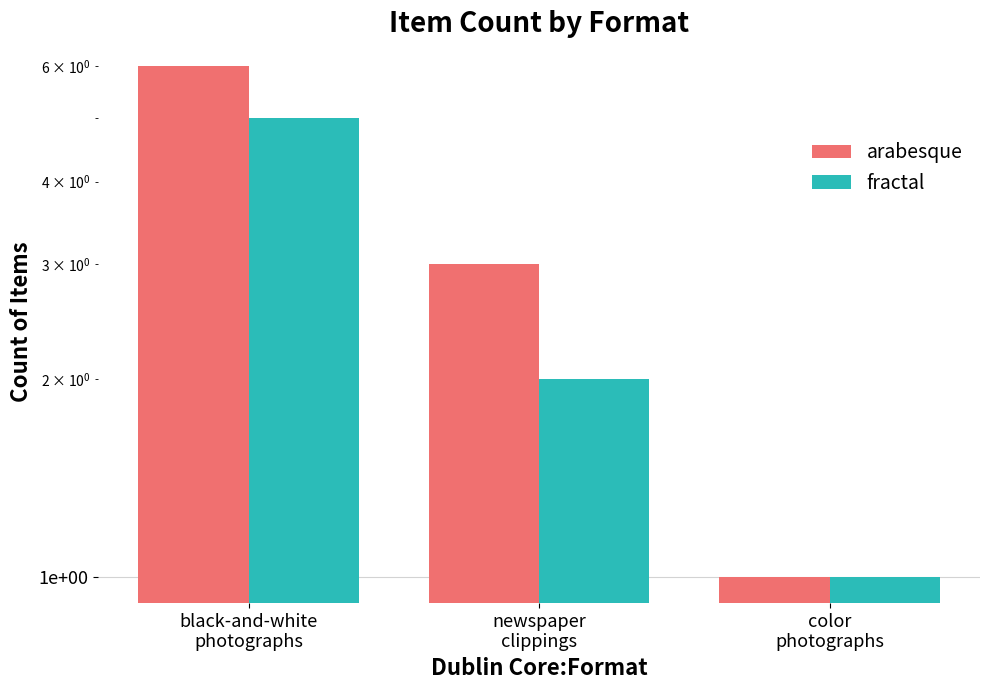

How many data points in fractal are above 2?

1